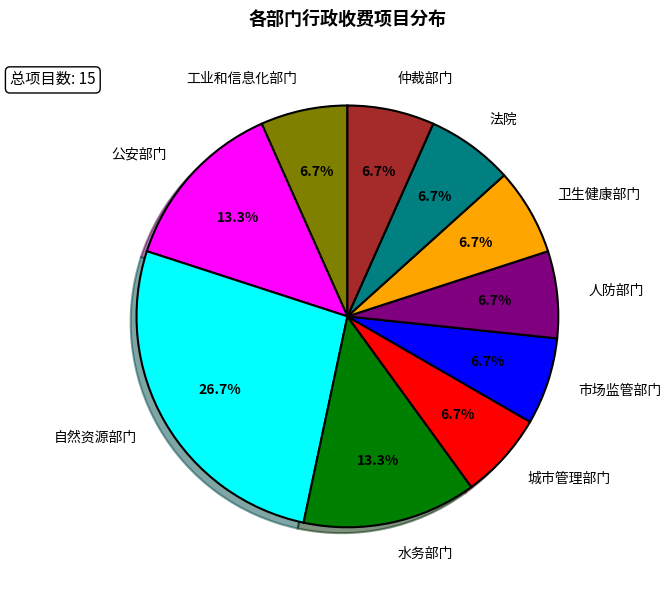

To the nearest percent, what is the combined percentage of 工业和信息化部门 and 法院?

13%